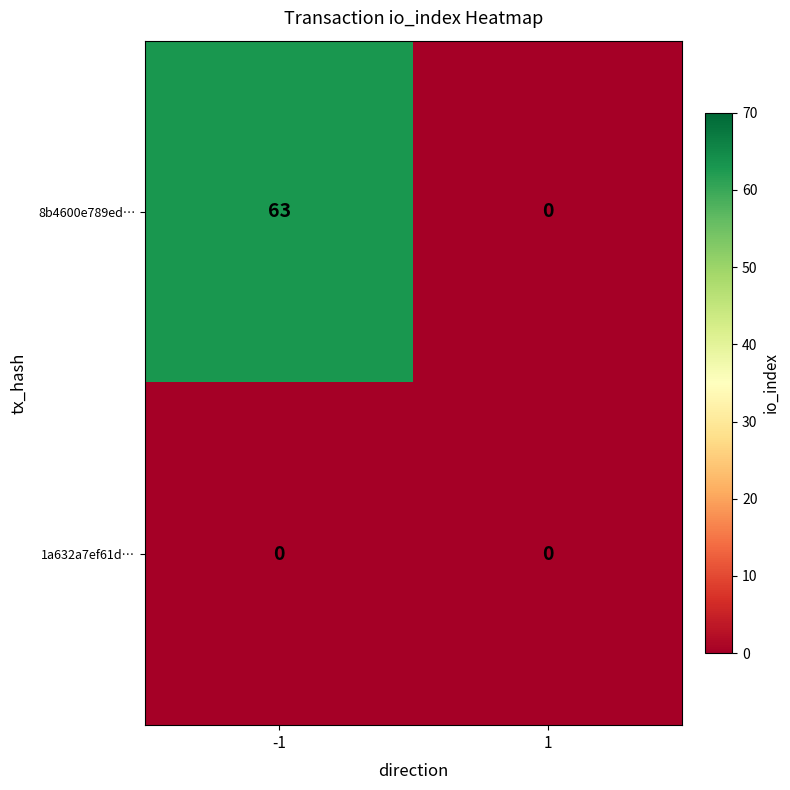

Count the number of categories in the chart.

2